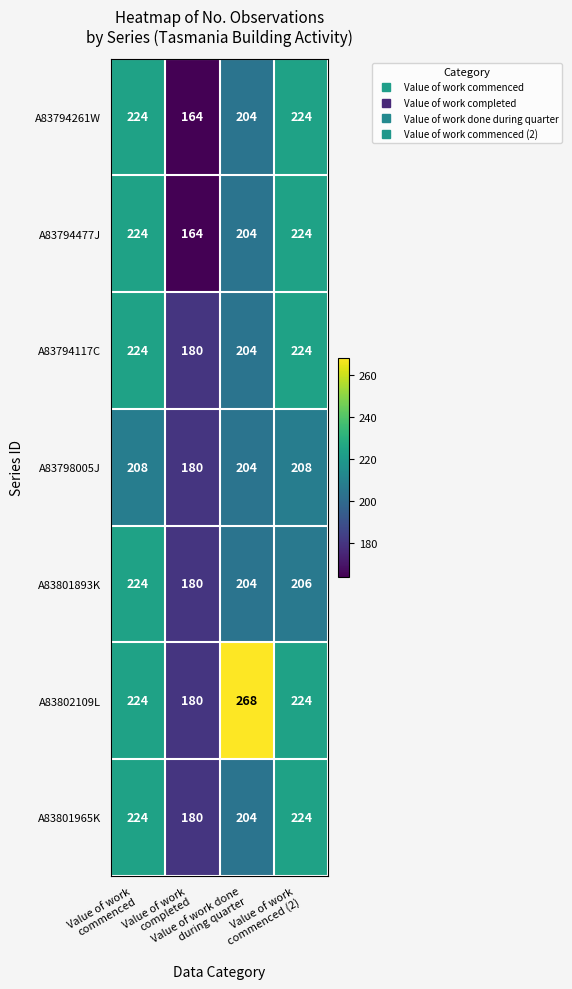

What is the minimum value shown in the chart?

164